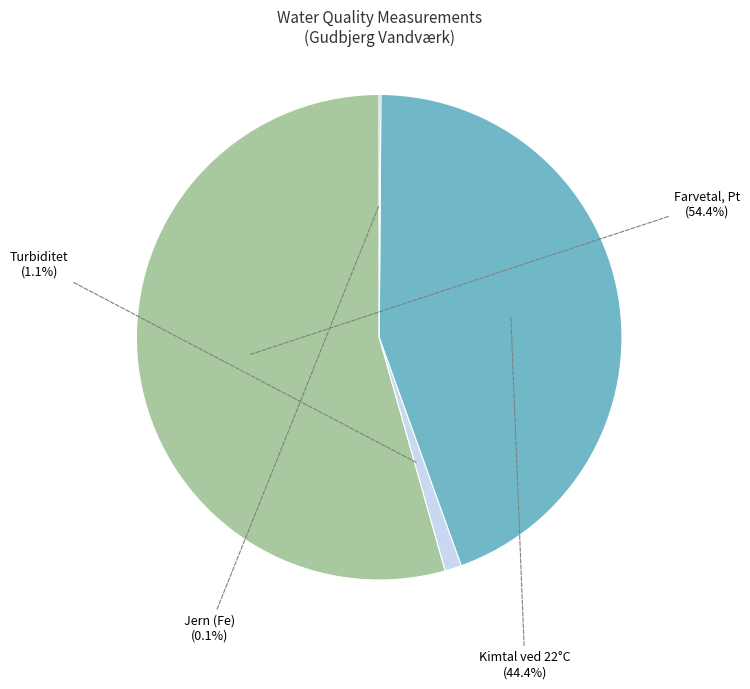

Which category accounts for the majority?

Farvetal, Pt